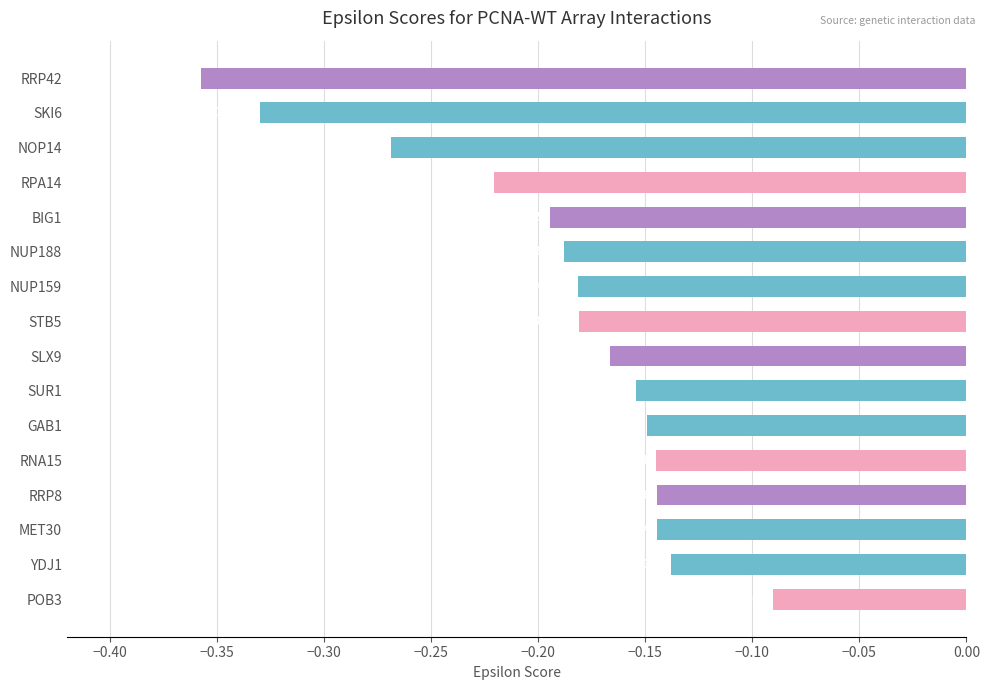

Which has a higher value, SKI6 or RRP42?

SKI6